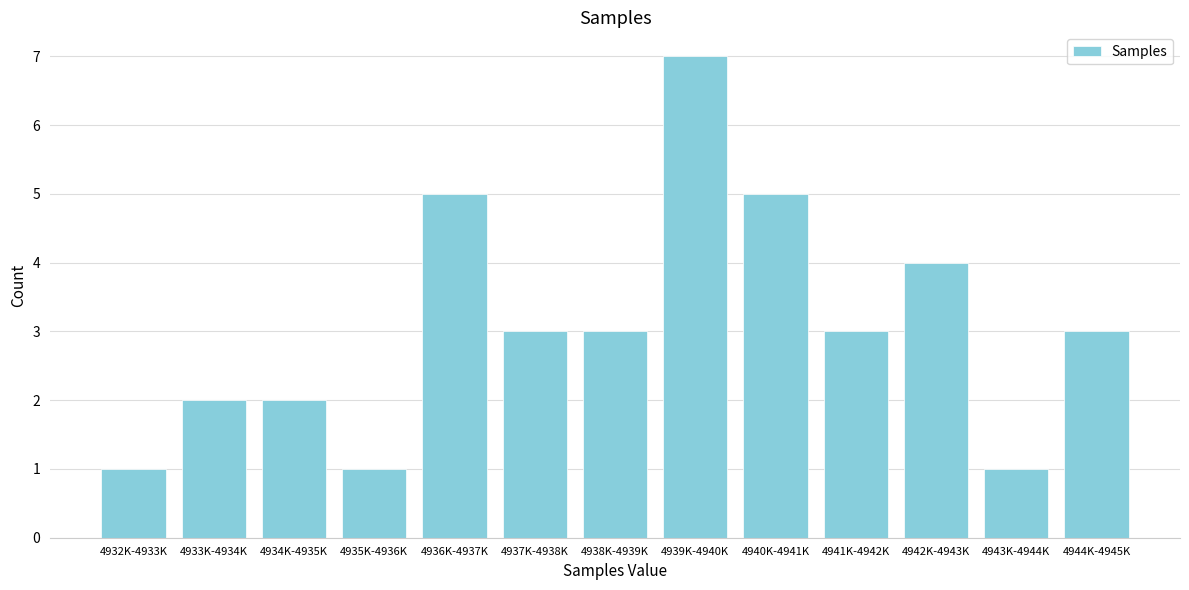

Reading left to right, what are all the values shown in this chart?

4932K-4933K=1	4933K-4934K=2	4934K-4935K=2	4935K-4936K=1	4936K-4937K=5	4937K-4938K=3	4938K-4939K=3	4939K-4940K=7	4940K-4941K=5	4941K-4942K=3	4942K-4943K=4	4943K-4944K=1	4944K-4945K=3